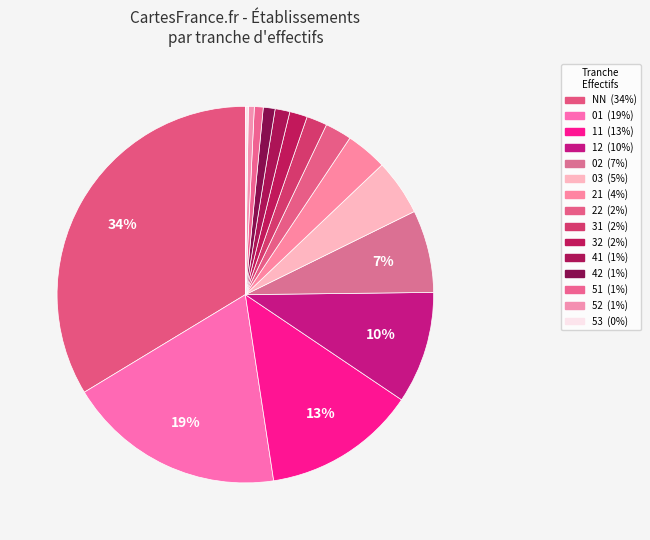

Is the sum of 01 and 11 greater than half?

No